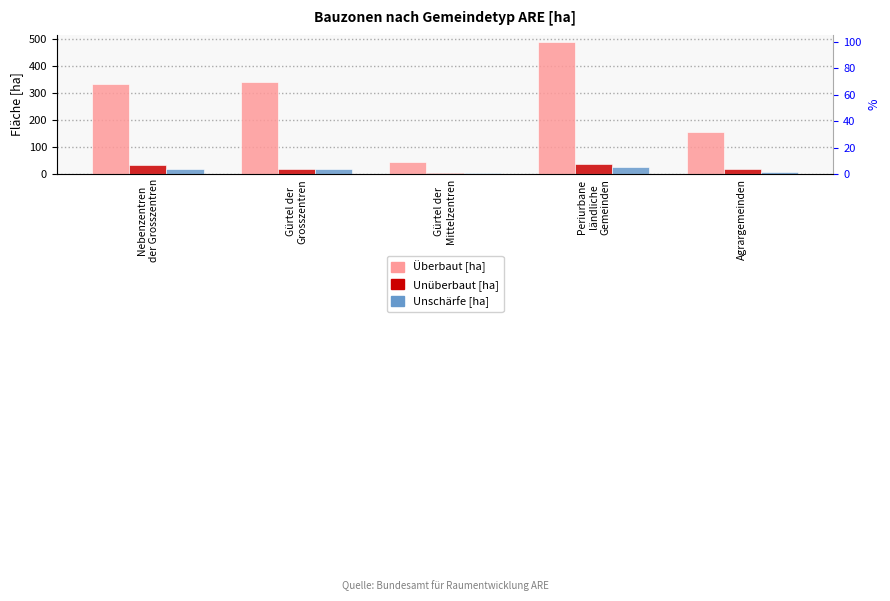

At which category is the sum across all series the highest?

Periurbane
ländliche
Gemeinden